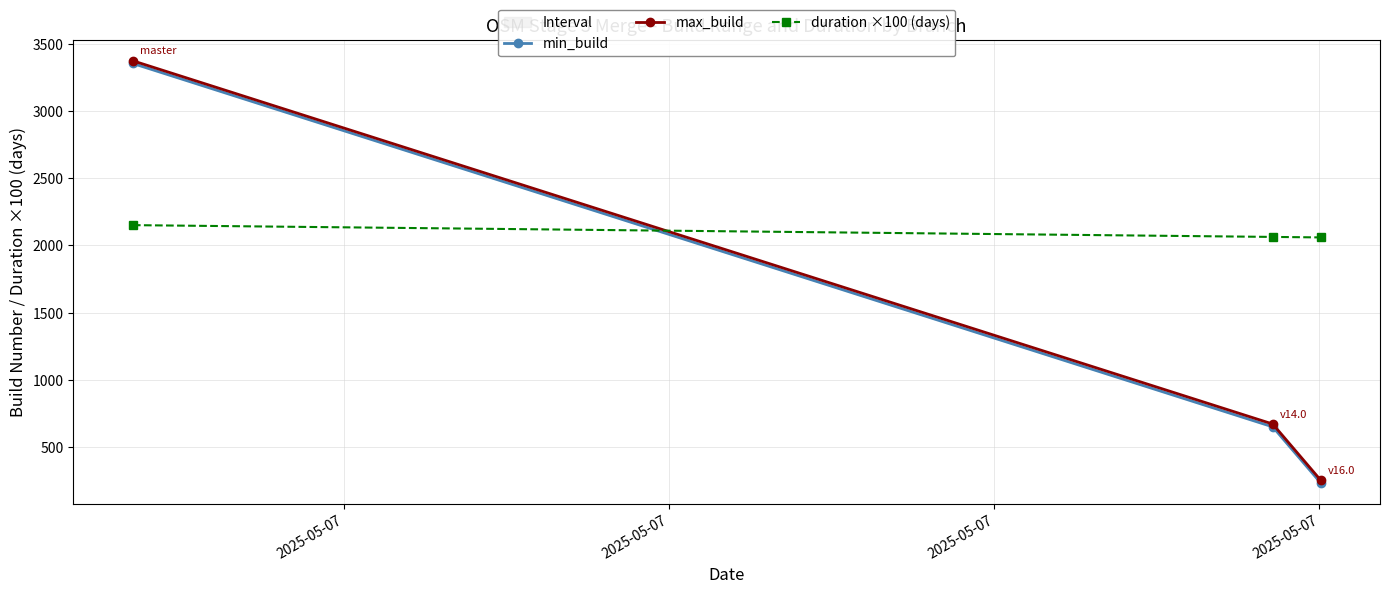

What is the minimum value for duration ×100 (days)?

2058.7